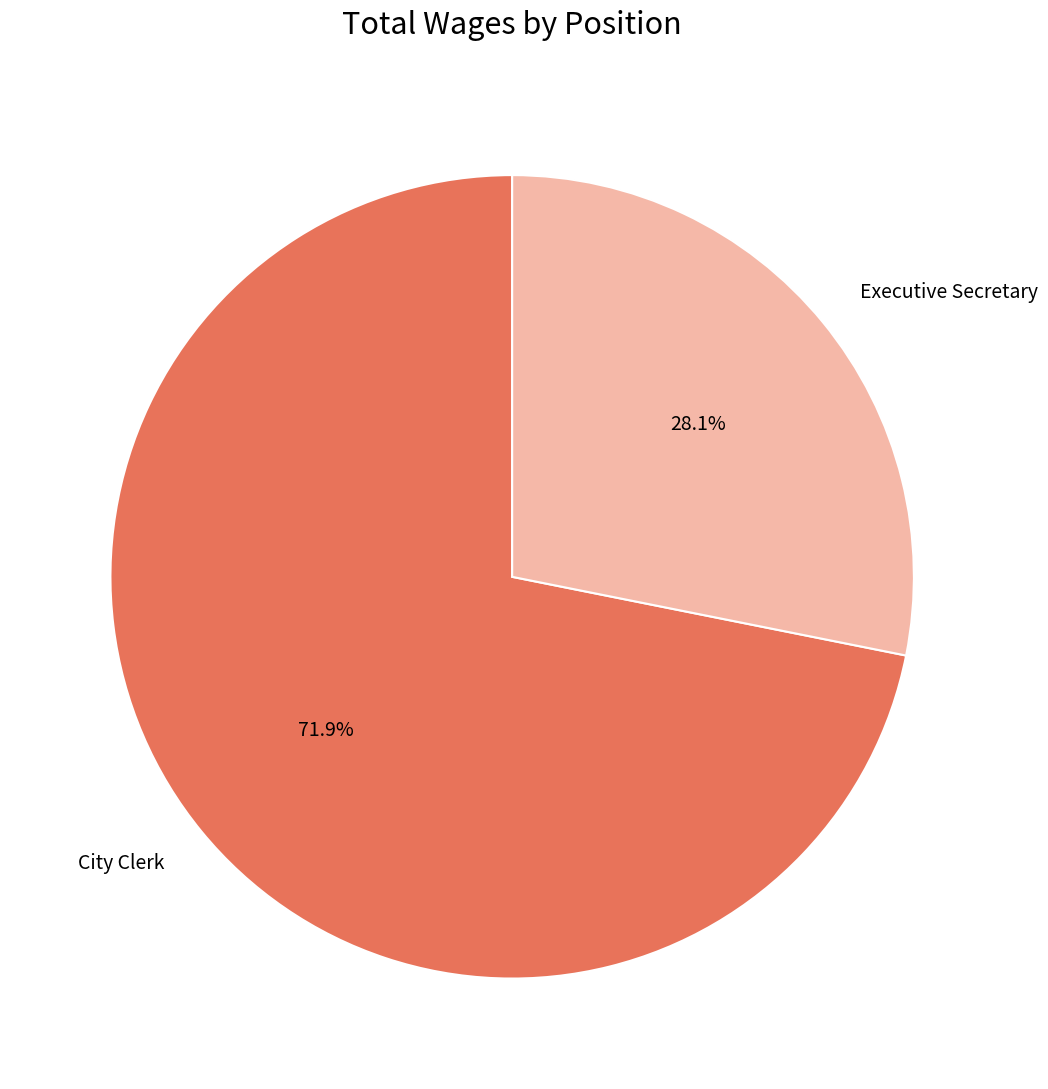

What percentage is the City Clerk slice, to the nearest percent?

72%